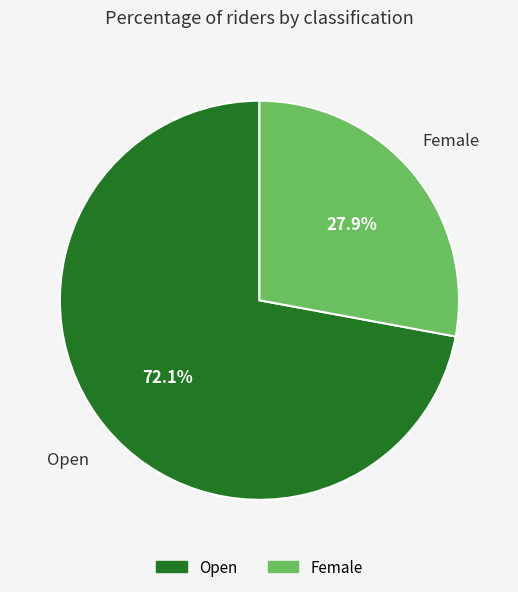

How many slices are in this pie chart?

2